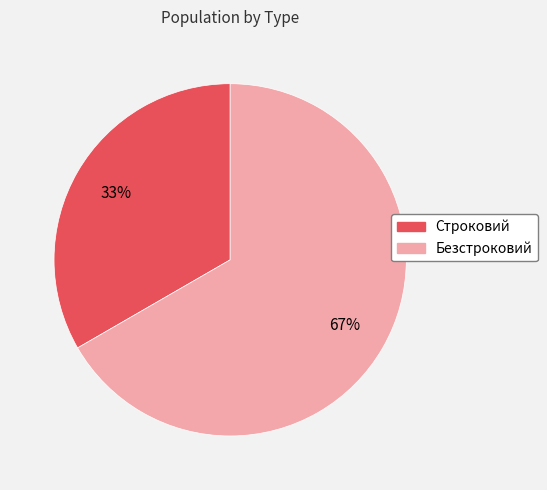

To the nearest percent, what is the combined percentage of Безстроковий and Строковий?

100%